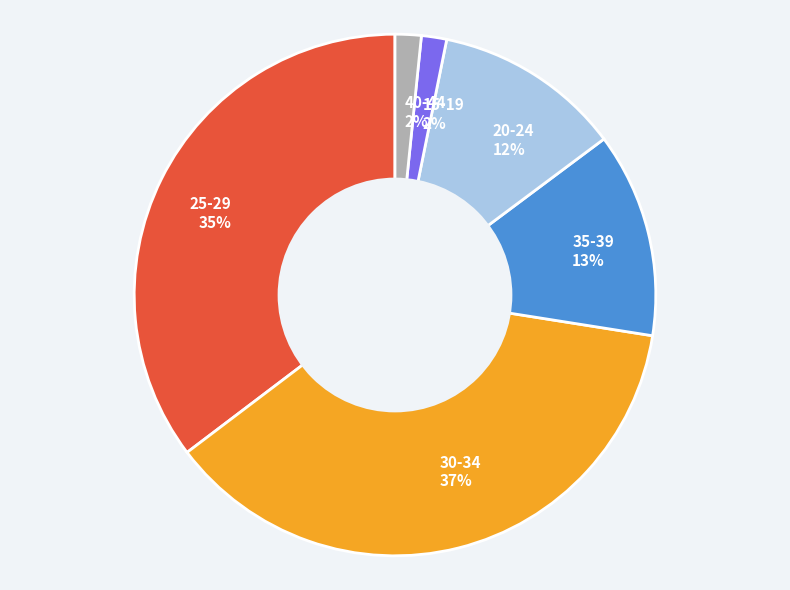

What percentage is the 30-34 slice, to the nearest percent?

37%